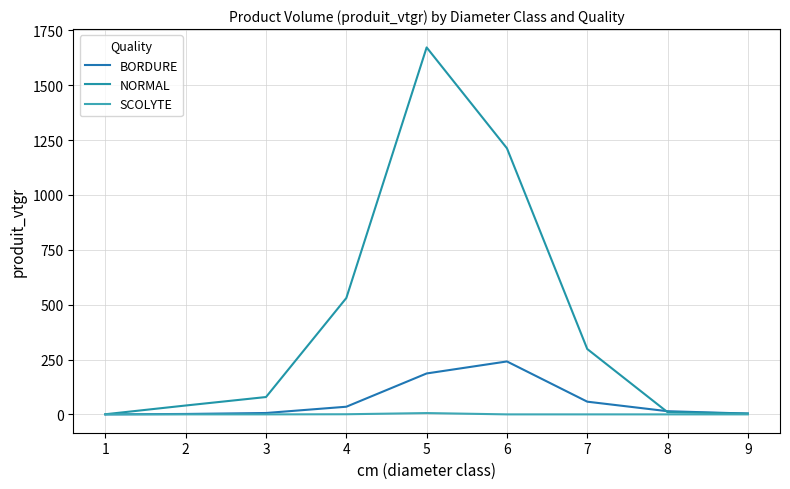

Does the chart have visible grid lines?

Yes